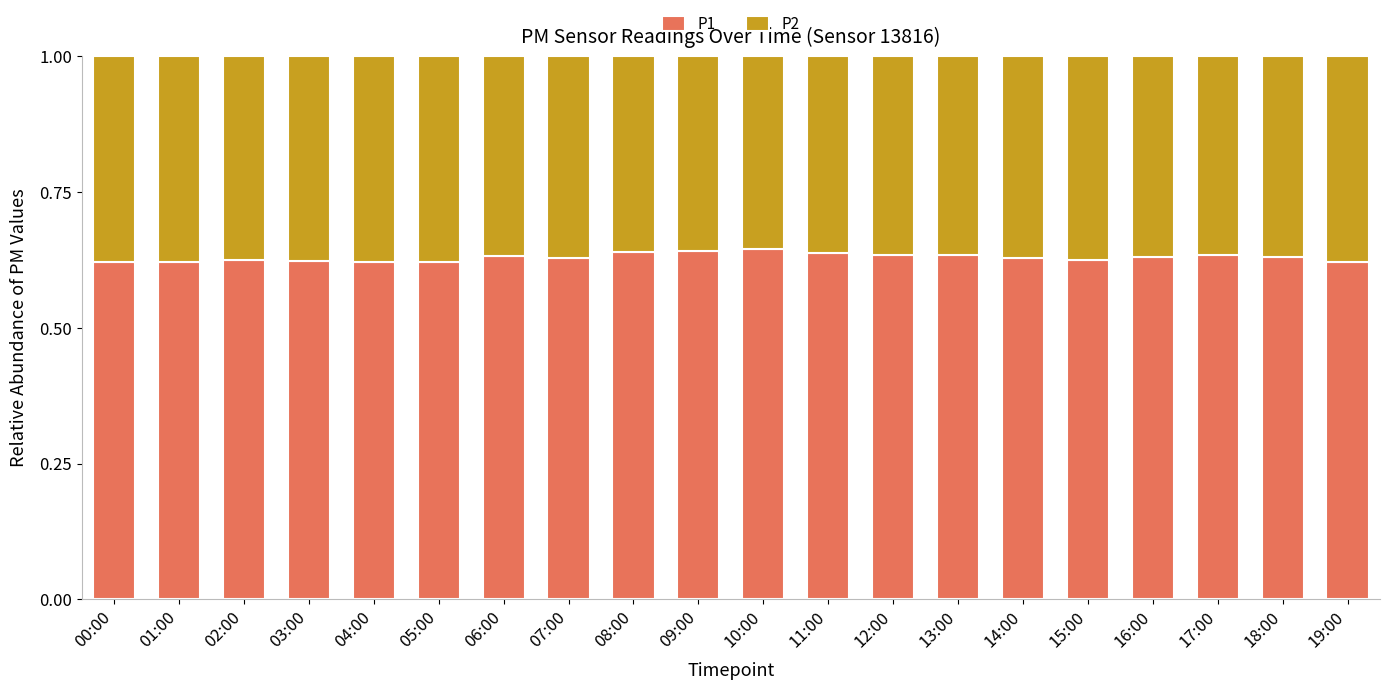

The value of P1 at 02:00 is 0.1. True or false?

False